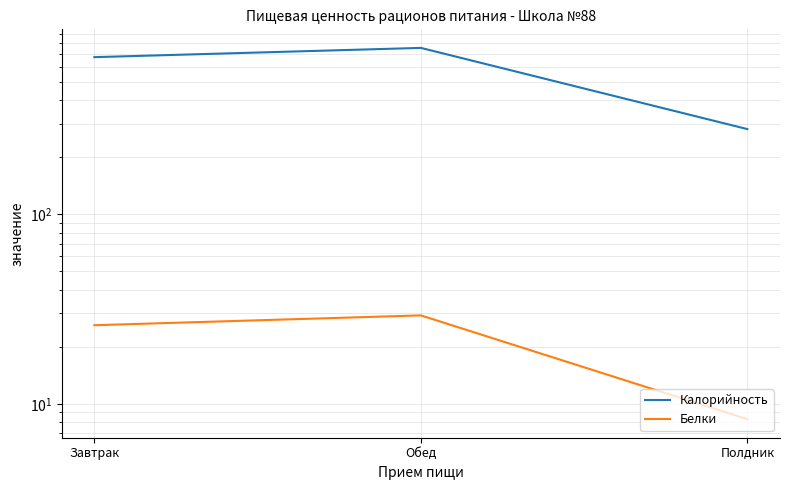

What is the label of the 2nd point from the left?

Обед